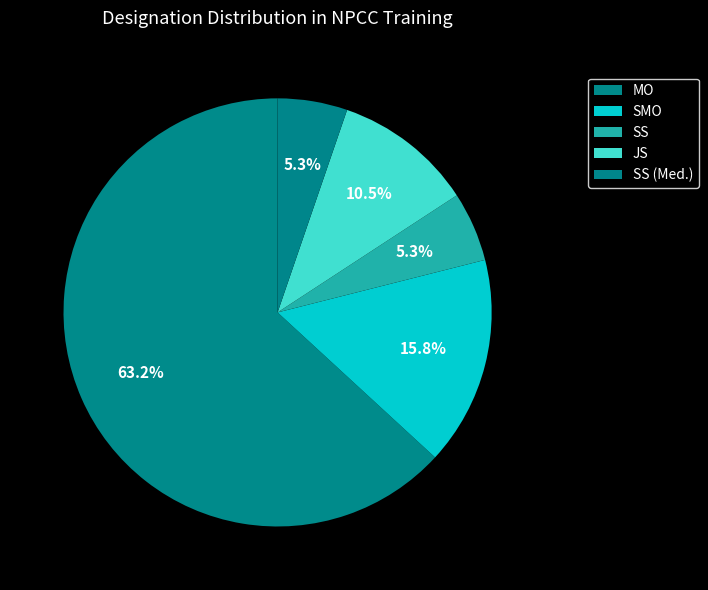

Is MO the majority of the pie?

Yes